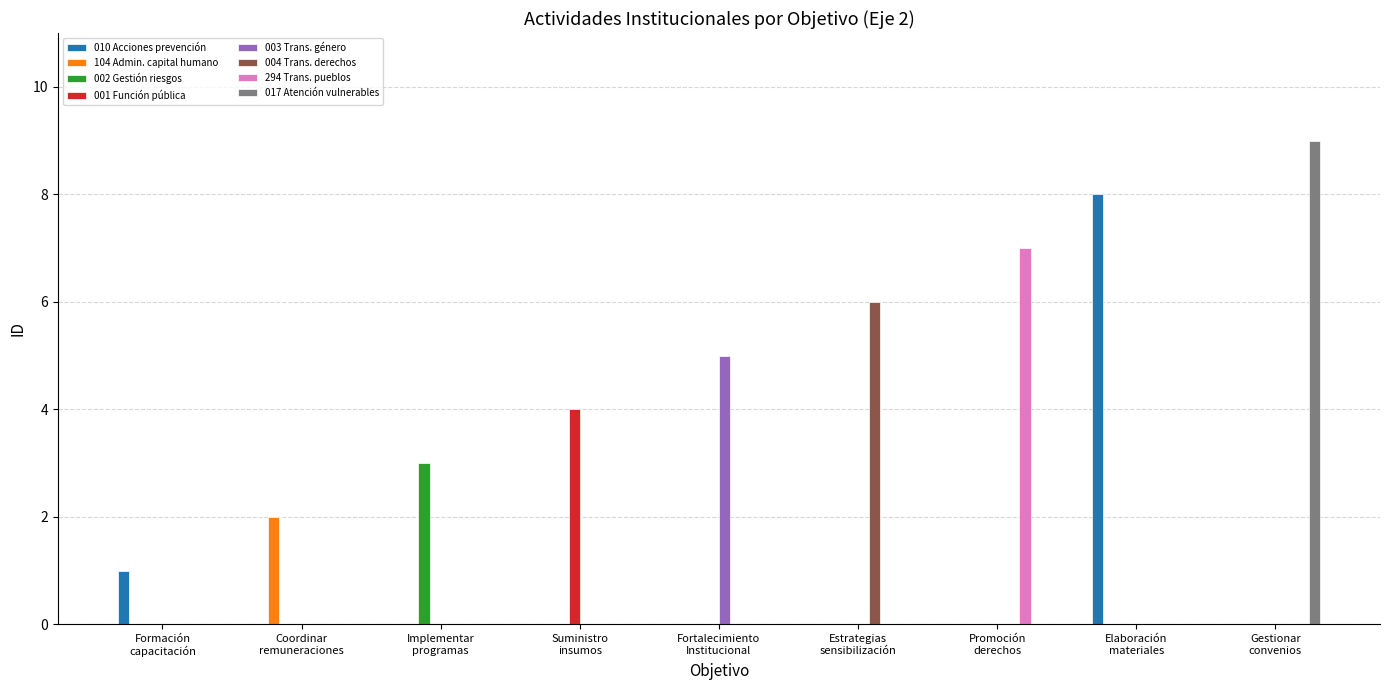

What is the difference between the maximum and minimum values in the 010 Acciones prevención series?

7